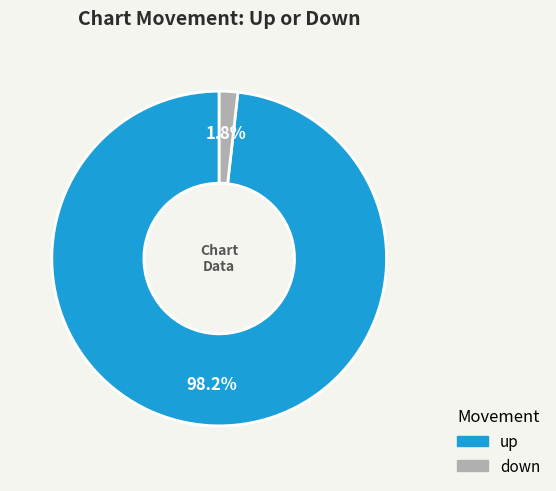

Is it true that down is 8% of the pie?

False